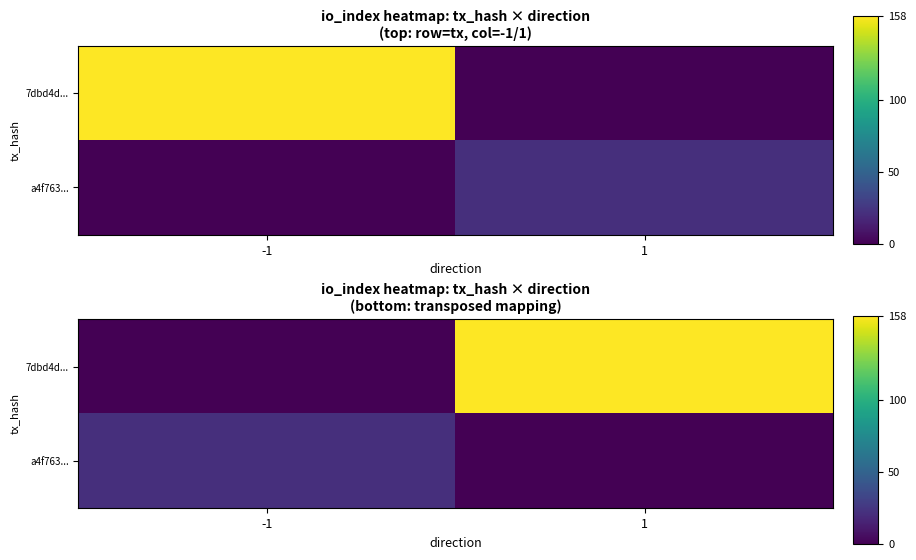

Between -1 and 1, which is larger?

1